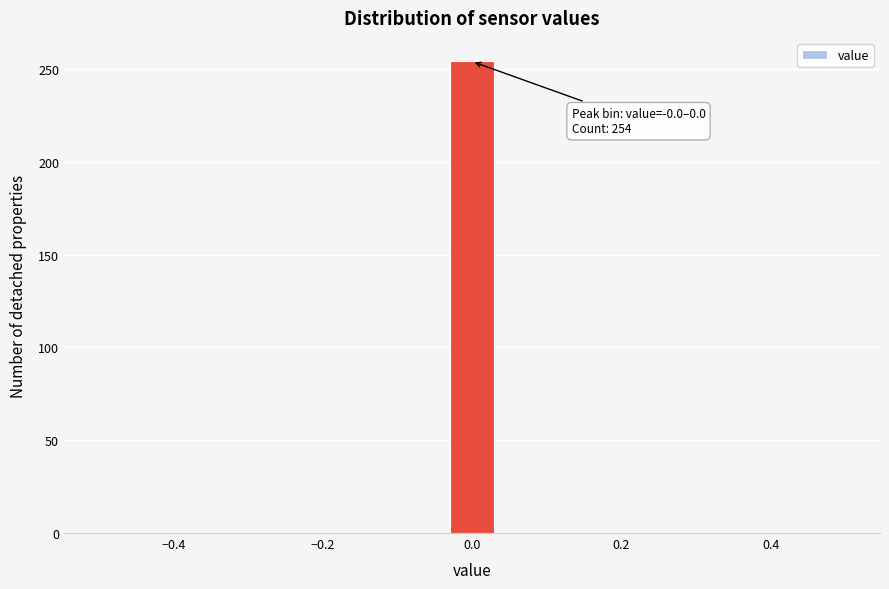

Read against the x-axis, roughly where is the centre of the tallest bar?

0.00